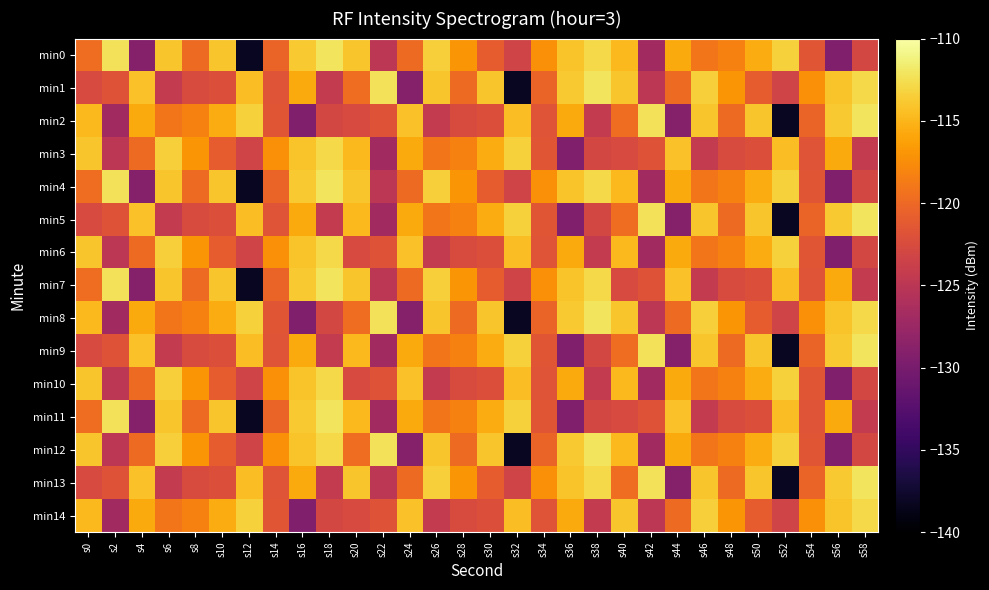

Reading right to left, what are all the values shown in this chart?

min0: s58=-123.0	s56=-129.4	s54=-121.5	s52=-113.3	s50=-115.6	s48=-118.3	s46=-119.1	s44=-115.7	s42=-126.9	s40=-114.8	s38=-112.9	s36=-114.1	s34=-117.3	s32=-123.3	s30=-121.0	s28=-116.9	s26=-113.4	s24=-119.9	s22=-124.9	s20=-114.1	s18=-112.2	s16=-113.8	s14=-120.4	s12=-138.2	s10=-114.1	s8=-119.9	s6=-114.0	s4=-129.1	s2=-112.3	s0=-119.6
min1: s58=-112.9	s56=-114.1	s54=-117.3	s52=-123.3	s50=-121.0	s48=-116.9	s46=-113.4	s44=-119.9	s42=-124.9	s40=-114.1	s38=-112.2	s36=-113.8	s34=-120.4	s32=-138.2	s30=-114.1	s28=-119.9	s26=-114.0	s24=-129.1	s22=-112.3	s20=-119.6	s18=-124.3	s16=-115.6	s14=-121.6	s12=-114.5	s10=-122.1	s8=-122.5	s6=-124.4	s4=-114.2	s2=-121.7	s0=-122.7
min2: s58=-112.2	s56=-113.8	s54=-120.4	s52=-138.2	s50=-114.1	s48=-119.9	s46=-114.0	s44=-129.1	s42=-112.3	s40=-119.6	s38=-124.3	s36=-115.6	s34=-121.6	s32=-114.5	s30=-122.1	s28=-122.5	s26=-124.4	s24=-114.2	s22=-121.7	s20=-122.7	s18=-123.0	s16=-129.4	s14=-121.5	s12=-113.3	s10=-115.6	s8=-118.3	s6=-119.1	s4=-115.7	s2=-126.9	s0=-114.8
min3: s58=-124.3	s56=-115.6	s54=-121.6	s52=-114.5	s50=-122.1	s48=-122.5	s46=-124.4	s44=-114.2	s42=-121.7	s40=-122.7	s38=-123.0	s36=-129.4	s34=-121.5	s32=-113.3	s30=-115.6	s28=-118.3	s26=-119.1	s24=-115.7	s22=-126.9	s20=-114.8	s18=-112.9	s16=-114.1	s14=-117.3	s12=-123.3	s10=-121.0	s8=-116.9	s6=-113.4	s4=-119.9	s2=-124.9	s0=-114.1
min4: s58=-123.0	s56=-129.4	s54=-121.5	s52=-113.3	s50=-115.6	s48=-118.3	s46=-119.1	s44=-115.7	s42=-126.9	s40=-114.8	s38=-112.9	s36=-114.1	s34=-117.3	s32=-123.3	s30=-121.0	s28=-116.9	s26=-113.4	s24=-119.9	s22=-124.9	s20=-114.1	s18=-112.2	s16=-113.8	s14=-120.4	s12=-138.2	s10=-114.1	s8=-119.9	s6=-114.0	s4=-129.1	s2=-112.3	s0=-119.6
min5: s58=-112.2	s56=-113.8	s54=-120.4	s52=-138.2	s50=-114.1	s48=-119.9	s46=-114.0	s44=-129.1	s42=-112.3	s40=-119.6	s38=-123.0	s36=-129.4	s34=-121.5	s32=-113.3	s30=-115.6	s28=-118.3	s26=-119.1	s24=-115.7	s22=-126.9	s20=-114.8	s18=-124.3	s16=-115.6	s14=-121.6	s12=-114.5	s10=-122.1	s8=-122.5	s6=-124.4	s4=-114.2	s2=-121.7	s0=-122.7
min6: s58=-123.0	s56=-129.4	s54=-121.5	s52=-113.3	s50=-115.6	s48=-118.3	s46=-119.1	s44=-115.7	s42=-126.9	s40=-114.8	s38=-124.3	s36=-115.6	s34=-121.6	s32=-114.5	s30=-122.1	s28=-122.5	s26=-124.4	s24=-114.2	s22=-121.7	s20=-122.7	s18=-112.9	s16=-114.1	s14=-117.3	s12=-123.3	s10=-121.0	s8=-116.9	s6=-113.4	s4=-119.9	s2=-124.9	s0=-114.1
min7: s58=-124.3	s56=-115.6	s54=-121.6	s52=-114.5	s50=-122.1	s48=-122.5	s46=-124.4	s44=-114.2	s42=-121.7	s40=-122.7	s38=-112.9	s36=-114.1	s34=-117.3	s32=-123.3	s30=-121.0	s28=-116.9	s26=-113.4	s24=-119.9	s22=-124.9	s20=-114.1	s18=-112.2	s16=-113.8	s14=-120.4	s12=-138.2	s10=-114.1	s8=-119.9	s6=-114.0	s4=-129.1	s2=-112.3	s0=-119.6
min8: s58=-112.9	s56=-114.1	s54=-117.3	s52=-123.3	s50=-121.0	s48=-116.9	s46=-113.4	s44=-119.9	s42=-124.9	s40=-114.1	s38=-112.2	s36=-113.8	s34=-120.4	s32=-138.2	s30=-114.1	s28=-119.9	s26=-114.0	s24=-129.1	s22=-112.3	s20=-119.6	s18=-123.0	s16=-129.4	s14=-121.5	s12=-113.3	s10=-115.6	s8=-118.3	s6=-119.1	s4=-115.7	s2=-126.9	s0=-114.8
min9: s58=-112.2	s56=-113.8	s54=-120.4	s52=-138.2	s50=-114.1	s48=-119.9	s46=-114.0	s44=-129.1	s42=-112.3	s40=-119.6	s38=-123.0	s36=-129.4	s34=-121.5	s32=-113.3	s30=-115.6	s28=-118.3	s26=-119.1	s24=-115.7	s22=-126.9	s20=-114.8	s18=-124.3	s16=-115.6	s14=-121.6	s12=-114.5	s10=-122.1	s8=-122.5	s6=-124.4	s4=-114.2	s2=-121.7	s0=-122.7
min10: s58=-123.0	s56=-129.4	s54=-121.5	s52=-113.3	s50=-115.6	s48=-118.3	s46=-119.1	s44=-115.7	s42=-126.9	s40=-114.8	s38=-124.3	s36=-115.6	s34=-121.6	s32=-114.5	s30=-122.1	s28=-122.5	s26=-124.4	s24=-114.2	s22=-121.7	s20=-122.7	s18=-112.9	s16=-114.1	s14=-117.3	s12=-123.3	s10=-121.0	s8=-116.9	s6=-113.4	s4=-119.9	s2=-124.9	s0=-114.1
min11: s58=-124.3	s56=-115.6	s54=-121.6	s52=-114.5	s50=-122.1	s48=-122.5	s46=-124.4	s44=-114.2	s42=-121.7	s40=-122.7	s38=-123.0	s36=-129.4	s34=-121.5	s32=-113.3	s30=-115.6	s28=-118.3	s26=-119.1	s24=-115.7	s22=-126.9	s20=-114.8	s18=-112.2	s16=-113.8	s14=-120.4	s12=-138.2	s10=-114.1	s8=-119.9	s6=-114.0	s4=-129.1	s2=-112.3	s0=-119.6
min12: s58=-123.0	s56=-129.4	s54=-121.5	s52=-113.3	s50=-115.6	s48=-118.3	s46=-119.1	s44=-115.7	s42=-126.9	s40=-114.8	s38=-112.2	s36=-113.8	s34=-120.4	s32=-138.2	s30=-114.1	s28=-119.9	s26=-114.0	s24=-129.1	s22=-112.3	s20=-119.6	s18=-112.9	s16=-114.1	s14=-117.3	s12=-123.3	s10=-121.0	s8=-116.9	s6=-113.4	s4=-119.9	s2=-124.9	s0=-114.1
min13: s58=-112.2	s56=-113.8	s54=-120.4	s52=-138.2	s50=-114.1	s48=-119.9	s46=-114.0	s44=-129.1	s42=-112.3	s40=-119.6	s38=-112.9	s36=-114.1	s34=-117.3	s32=-123.3	s30=-121.0	s28=-116.9	s26=-113.4	s24=-119.9	s22=-124.9	s20=-114.1	s18=-124.3	s16=-115.6	s14=-121.6	s12=-114.5	s10=-122.1	s8=-122.5	s6=-124.4	s4=-114.2	s2=-121.7	s0=-122.7
min14: s58=-112.9	s56=-114.1	s54=-117.3	s52=-123.3	s50=-121.0	s48=-116.9	s46=-113.4	s44=-119.9	s42=-124.9	s40=-114.1	s38=-124.3	s36=-115.6	s34=-121.6	s32=-114.5	s30=-122.1	s28=-122.5	s26=-124.4	s24=-114.2	s22=-121.7	s20=-122.7	s18=-123.0	s16=-129.4	s14=-121.5	s12=-113.3	s10=-115.6	s8=-118.3	s6=-119.1	s4=-115.7	s2=-126.9	s0=-114.8